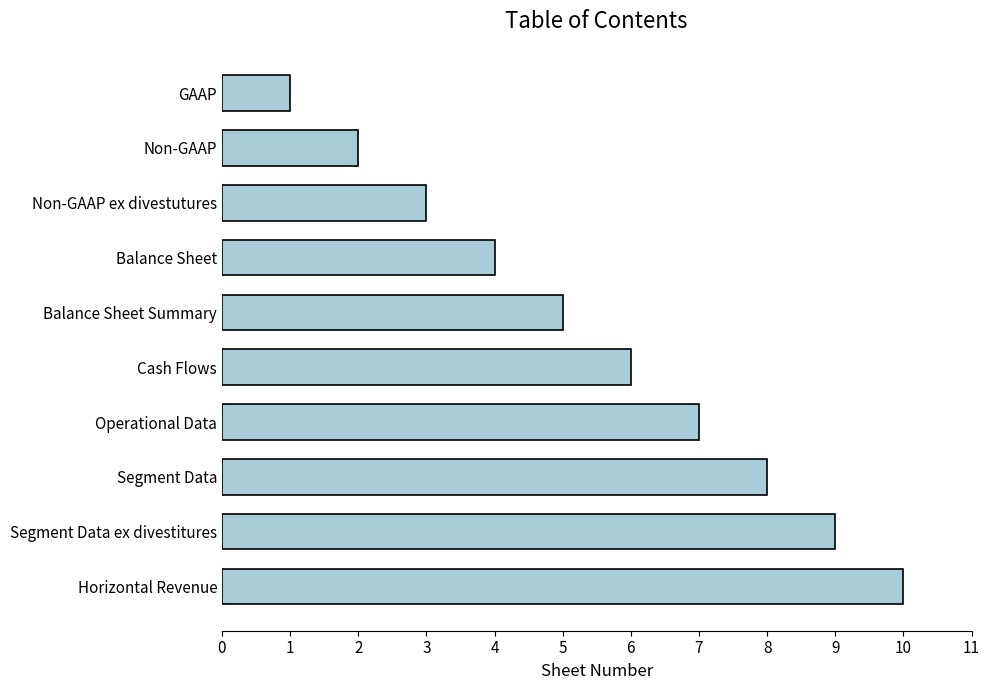

At which label is the value closest to 5?

Balance Sheet Summary